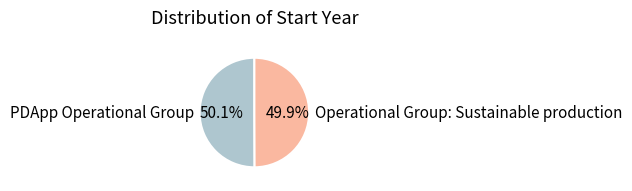

What portion of the pie excludes PDApp Operational Group?

49.9%